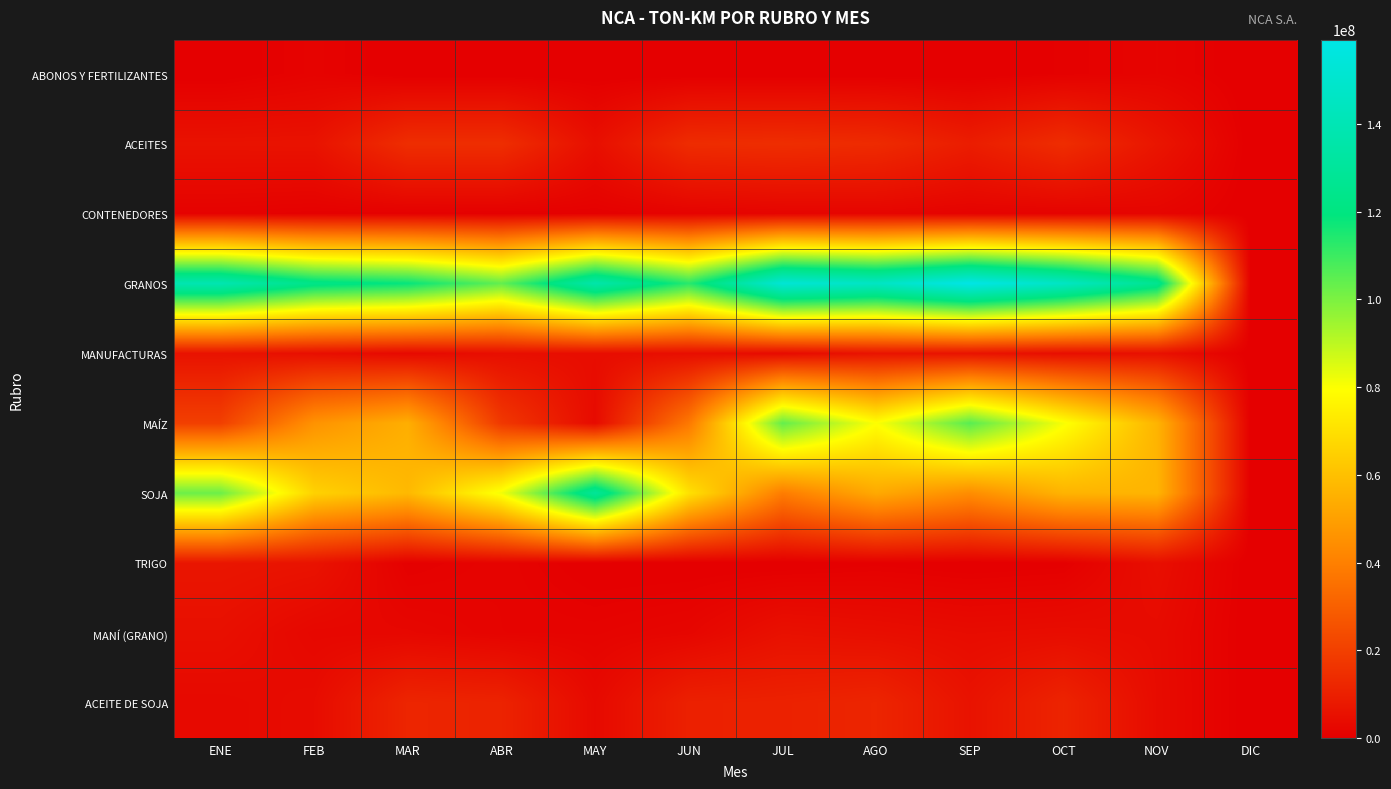

What is the maximum value shown in the chart?

159163632.0